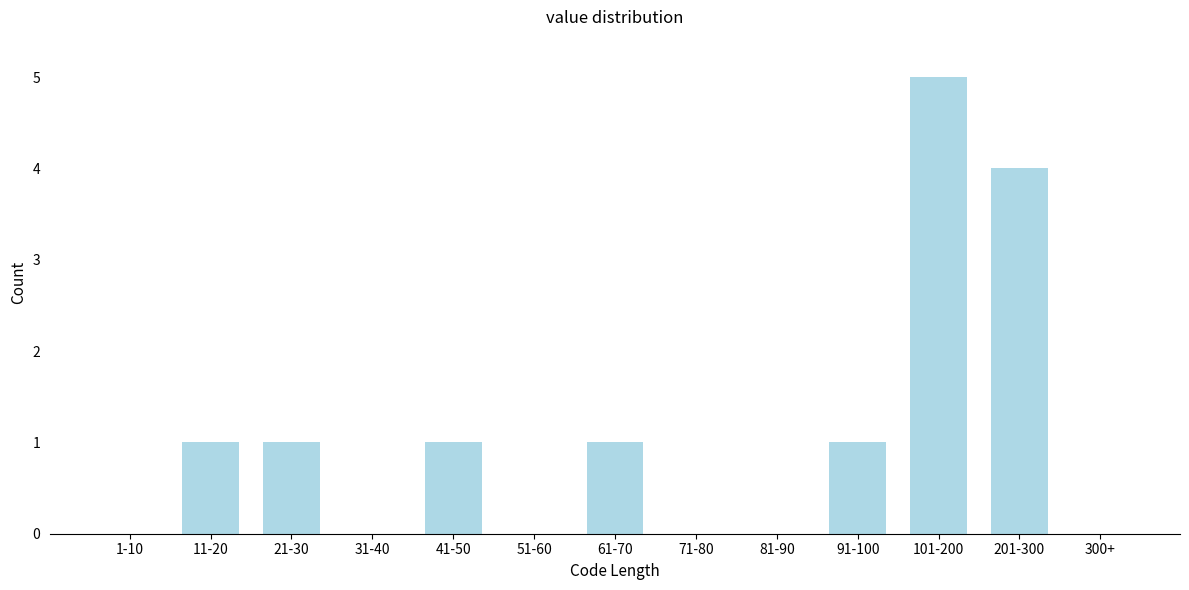

Reading right to left, list all the values displayed in this chart.

300+=0	201-300=4	101-200=5	91-100=1	81-90=0	71-80=0	61-70=1	51-60=0	41-50=1	31-40=0	21-30=1	11-20=1	1-10=0